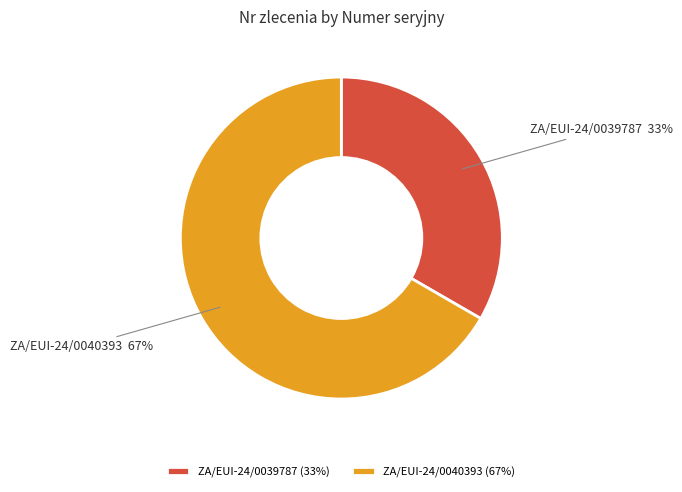

What is the largest slice in the pie chart?

ZA/EUI-24/0040393